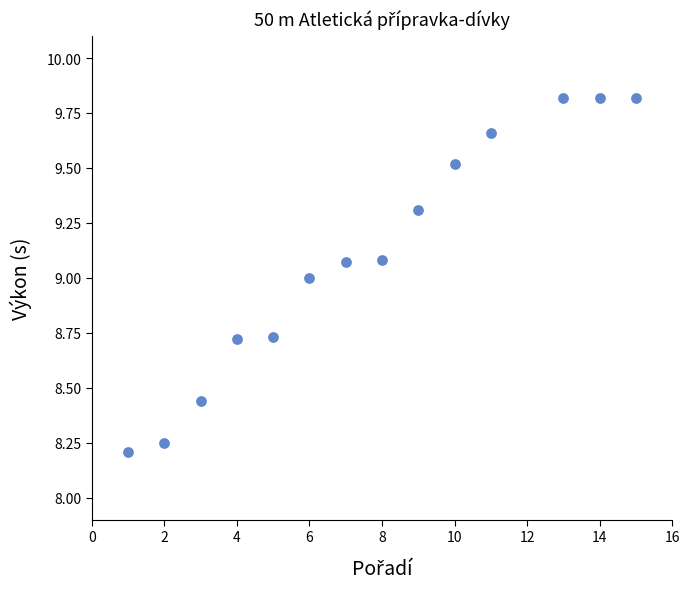

What is the range of X values (max minus min)?

14.0